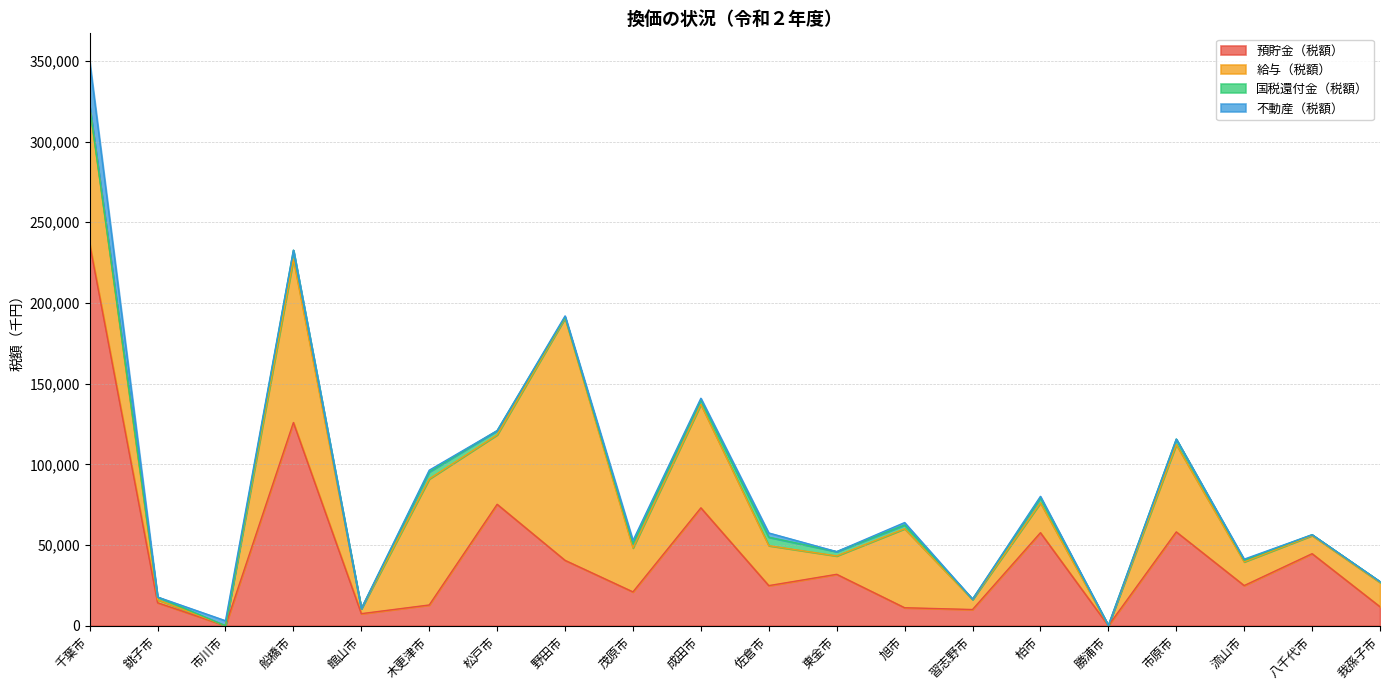

Which series has the largest range (max minus min)?

預貯金（税額）